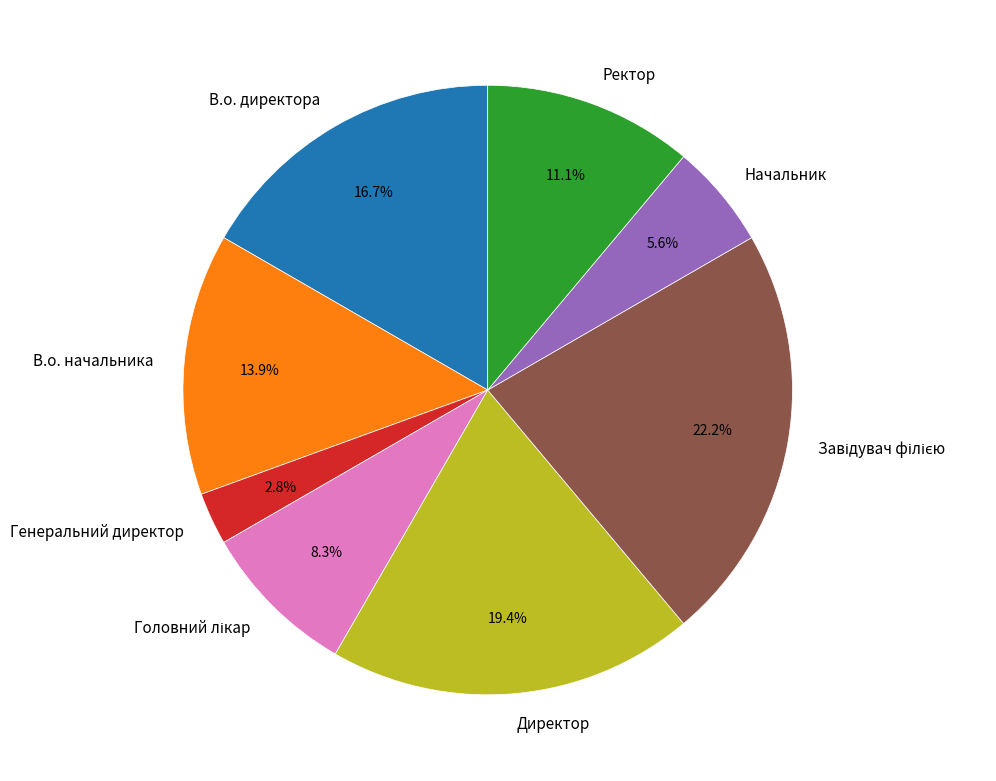

Does Ректор represent more than half of the total?

No